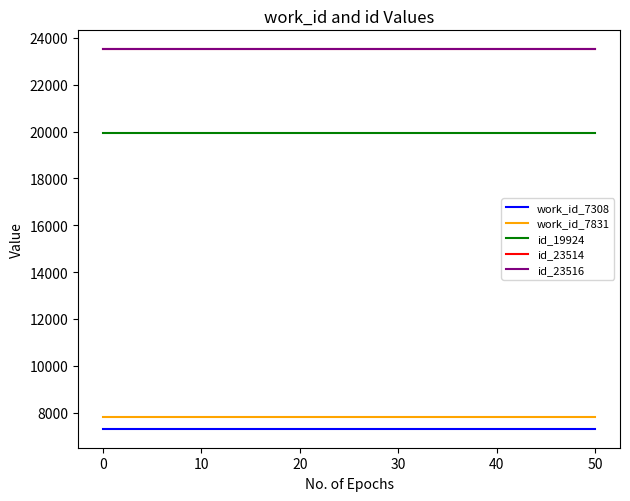

True or false: id_19924 and work_id_7831 cross at least once.

False